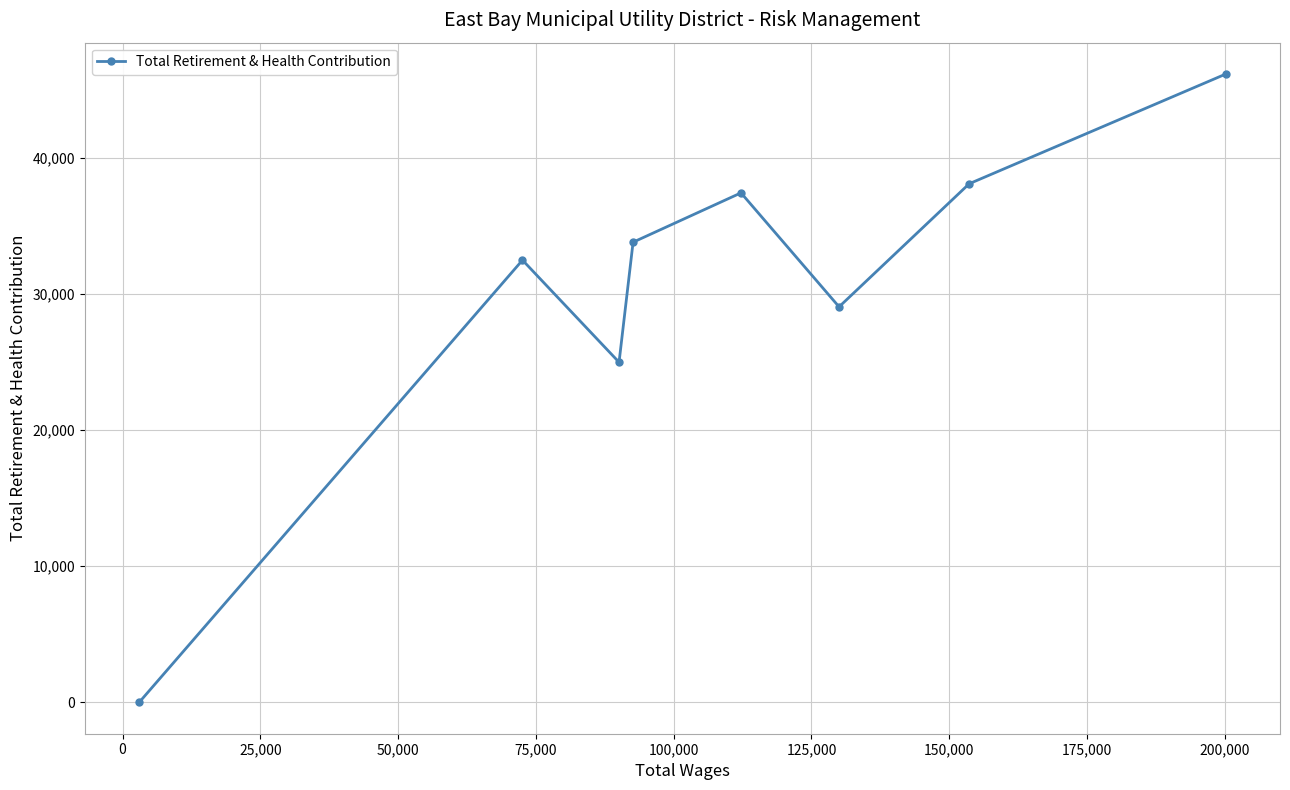

What is the difference between the second highest and minimum values?

38077